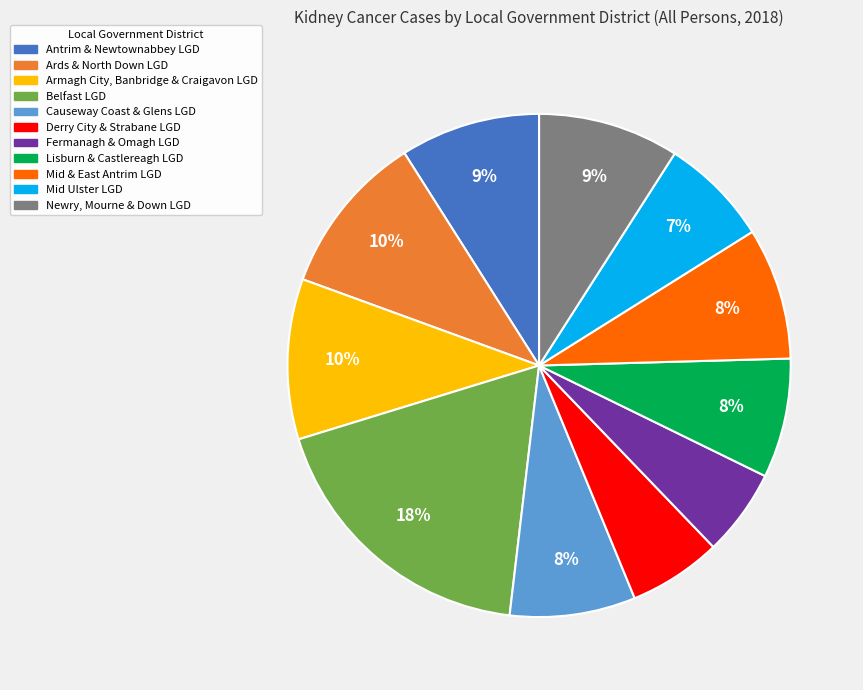

Is Lisburn & Castlereagh LGD the majority of the pie?

No